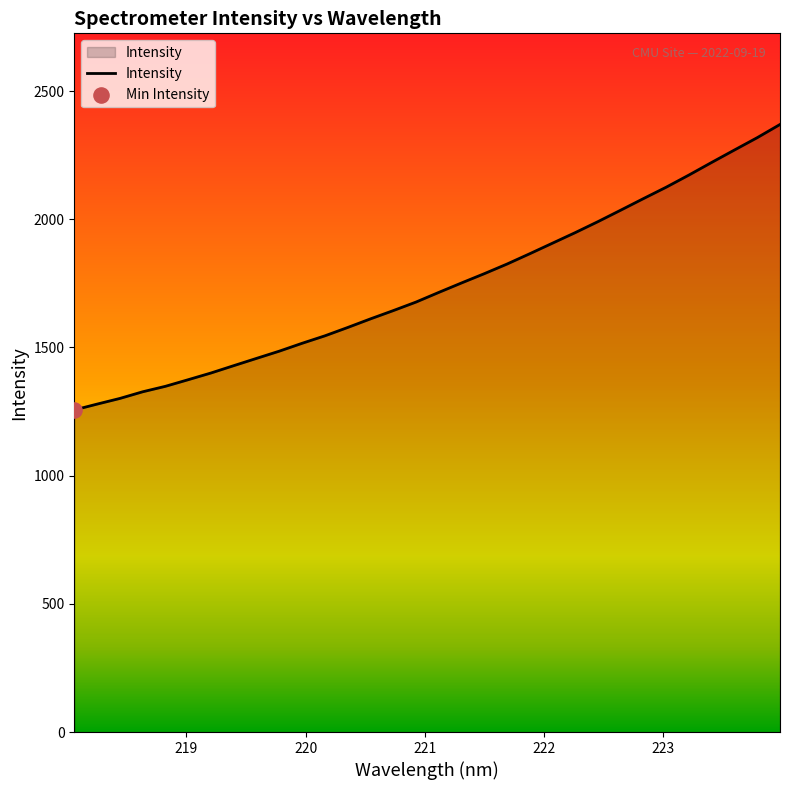

What is the difference between the maximum and minimum values?

1113.5